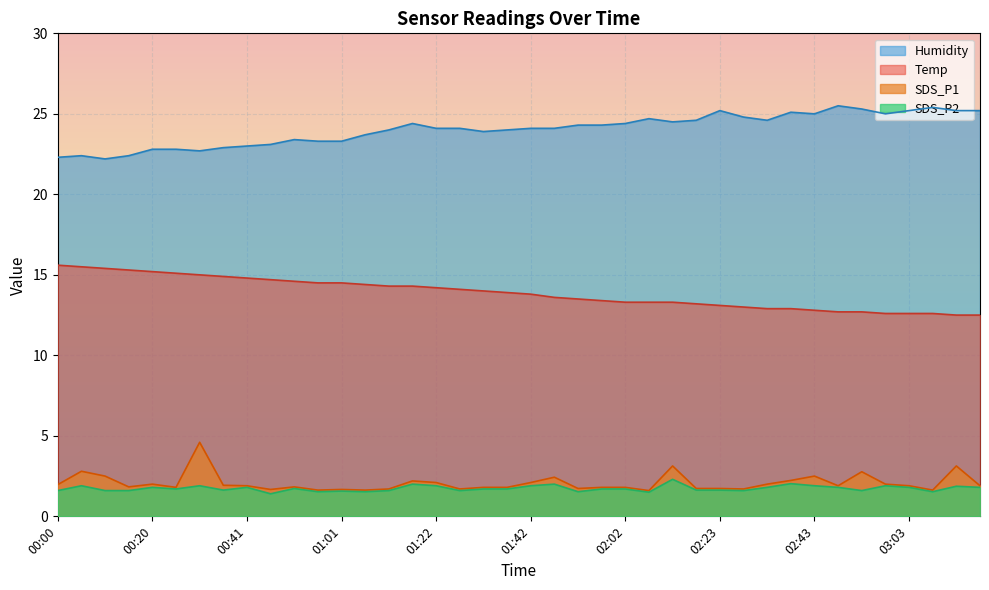

At which label does Temp reach its minimum?

03:13